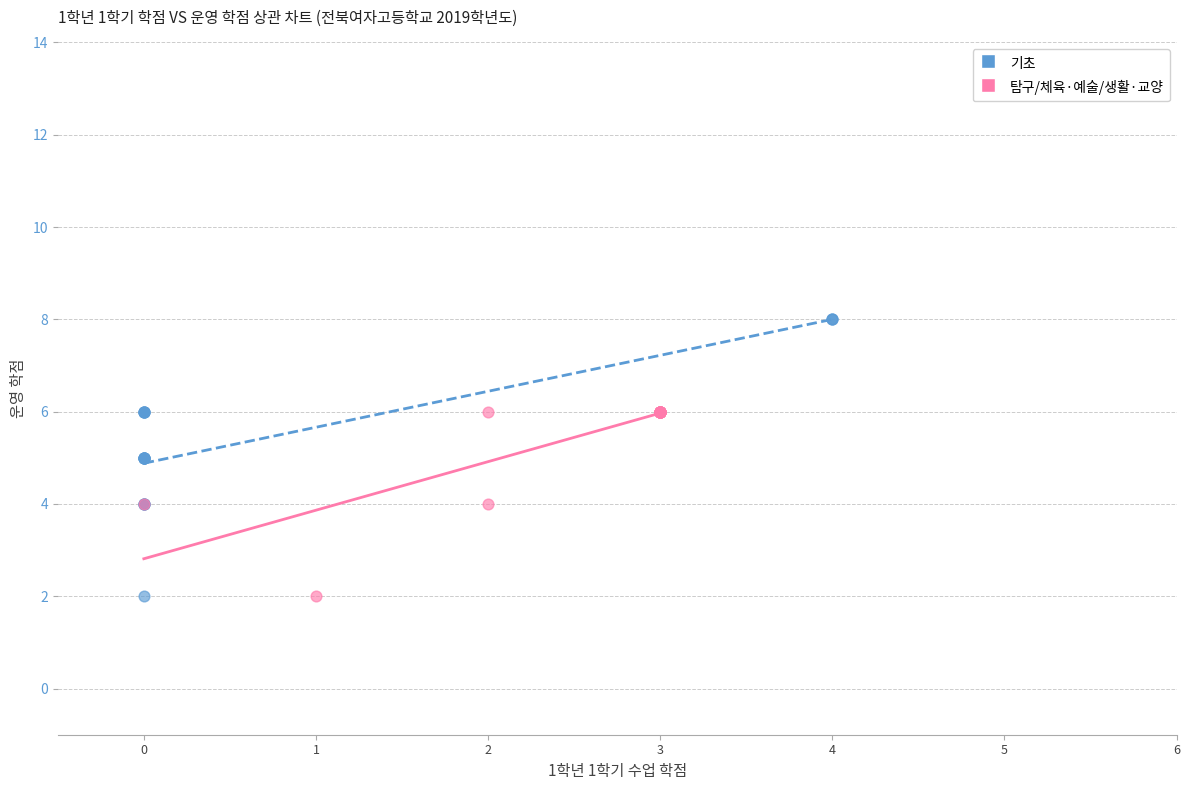

Which series reaches the maximum Y coordinate?

기초